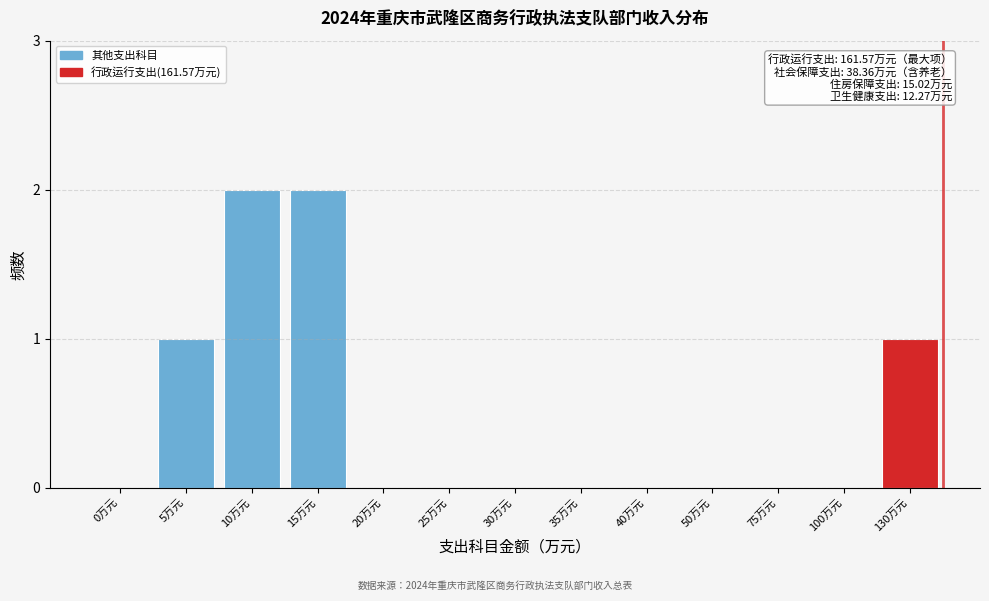

Reading left to right, list all the values displayed in this chart.

0万元=0	5万元=1	10万元=2	15万元=2	20万元=0	25万元=0	30万元=0	35万元=0	40万元=0	50万元=0	75万元=0	100万元=0	130万元=1